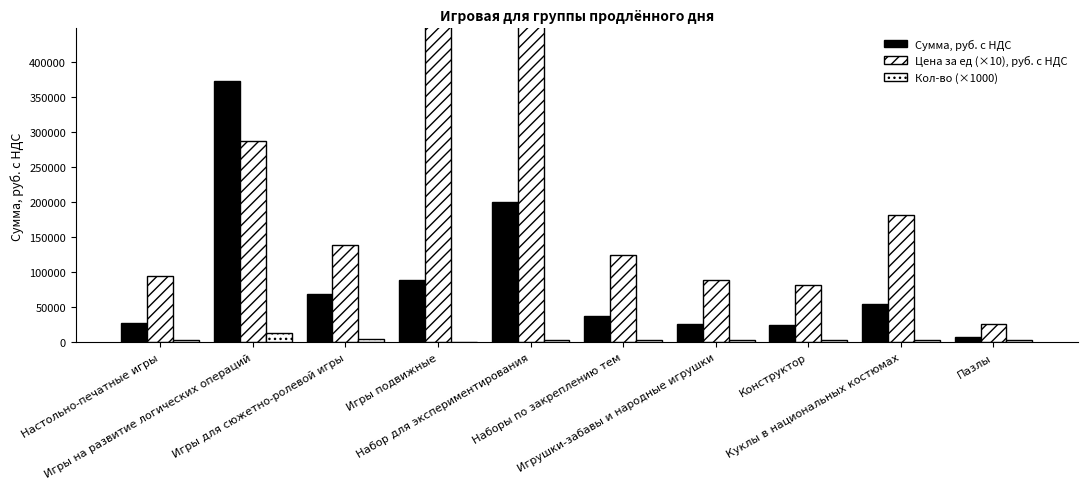

At which category is the sum across all series the highest?

Игры подвижные